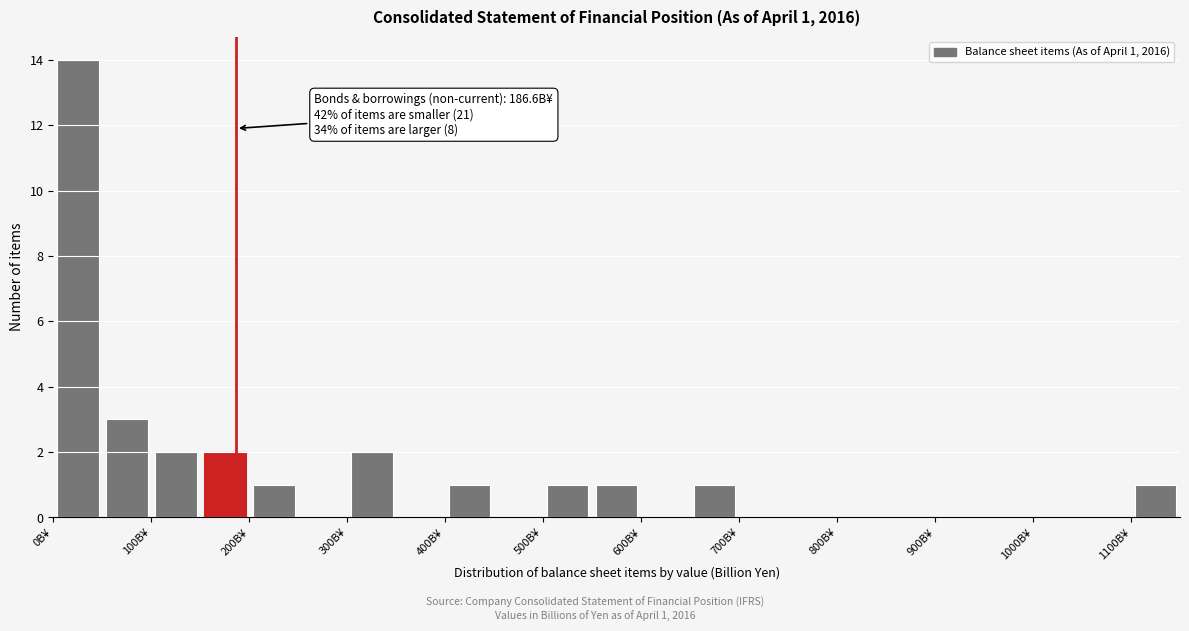

Over which range of the x-axis is the bar tallest?

0 to 50